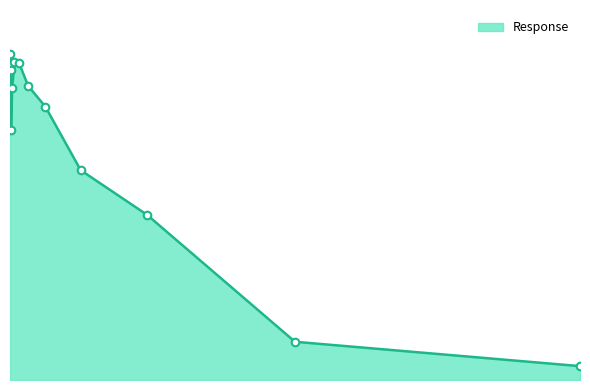

Is this an area chart (filled region under the line)?

Yes